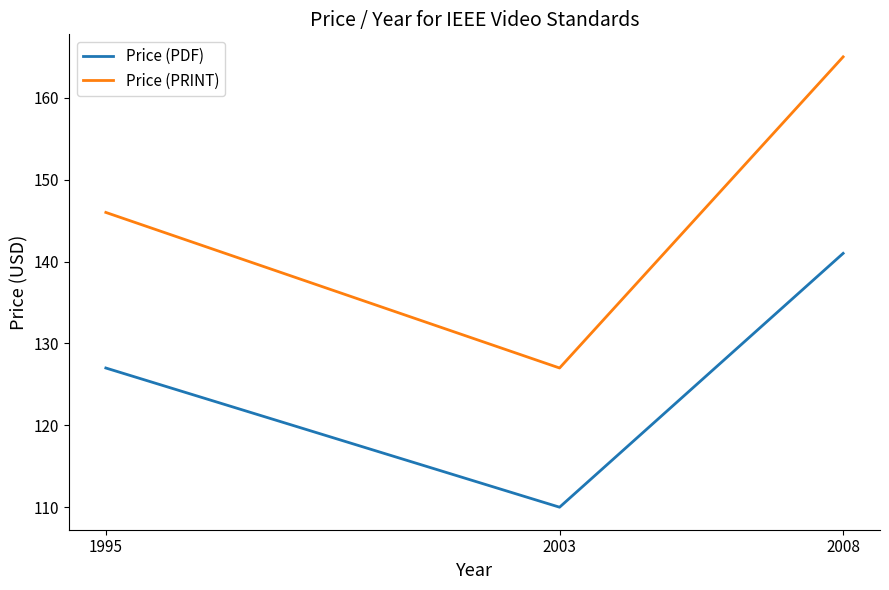

True or false: Price (PDF) has a value of 141 at 2008.

True